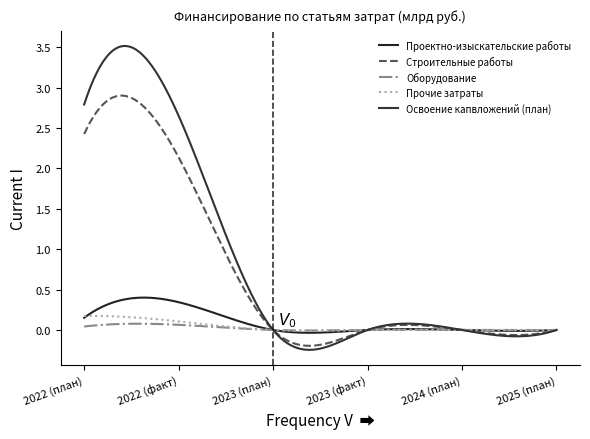

Is this an area chart (filled region under the line)?

No